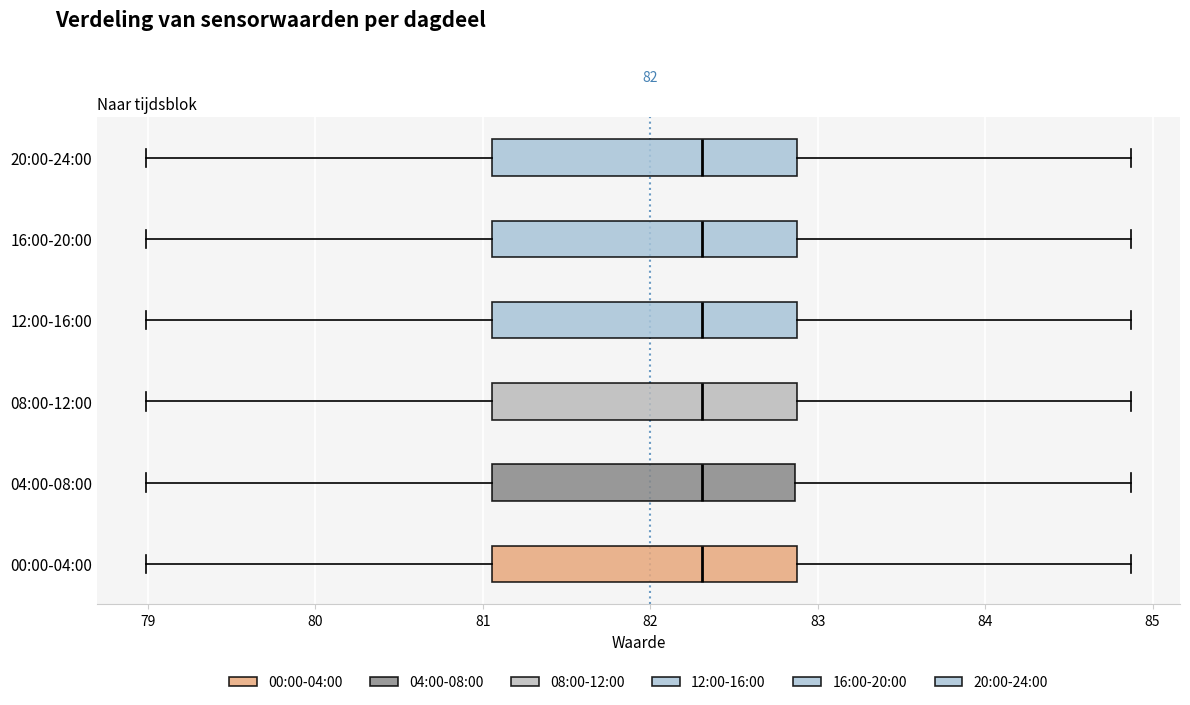

Where does the right whisker of the box for 16:00-20:00 end on the x-axis? The values are not printed on the chart, so give them approximately, as read against the axis.

84.9